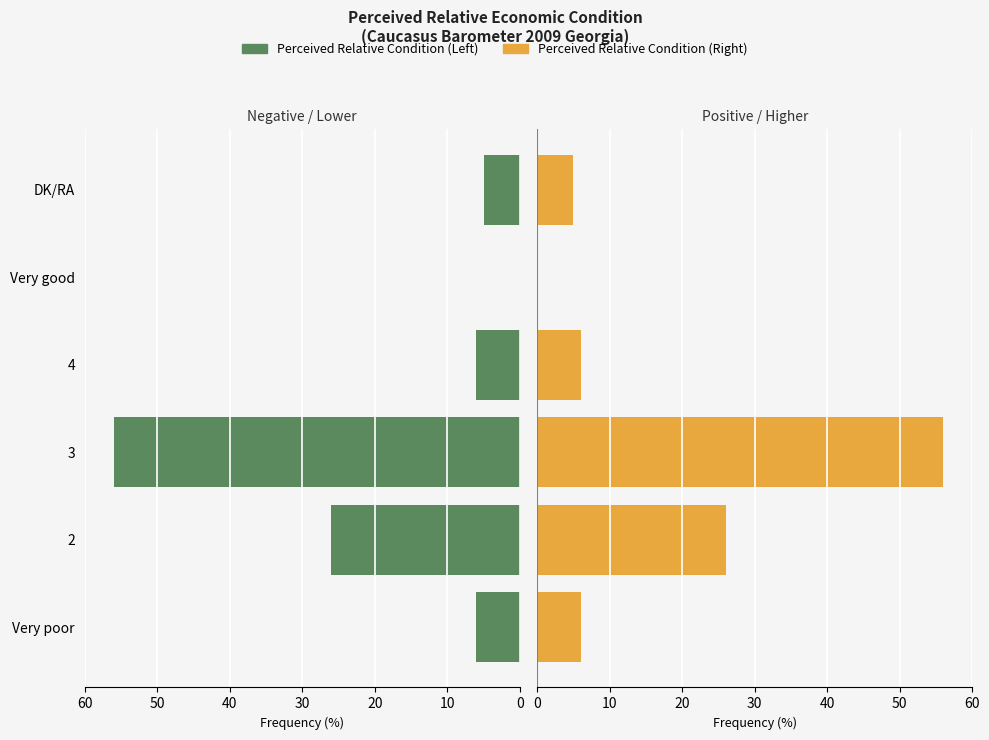

What is the greatest value displayed?

56